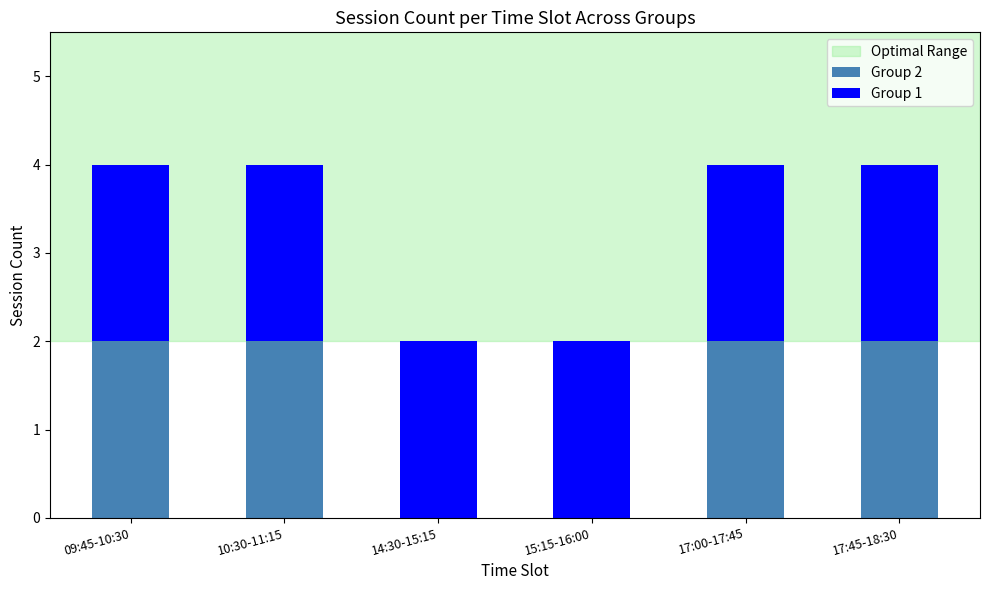

Reading right to left, what are the values for Group 2?

17:45-18:30=2	17:00-17:45=2	15:15-16:00=0	14:30-15:15=0	10:30-11:15=2	09:45-10:30=2